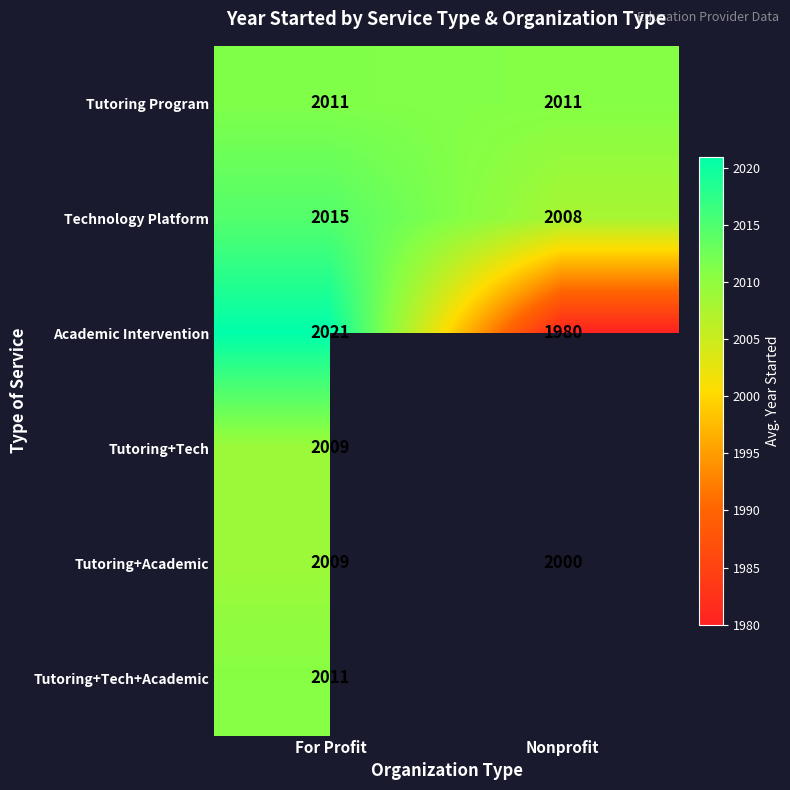

Rank the categories by Tutoring+Academic value from lowest to highest.

Nonprofit, For Profit